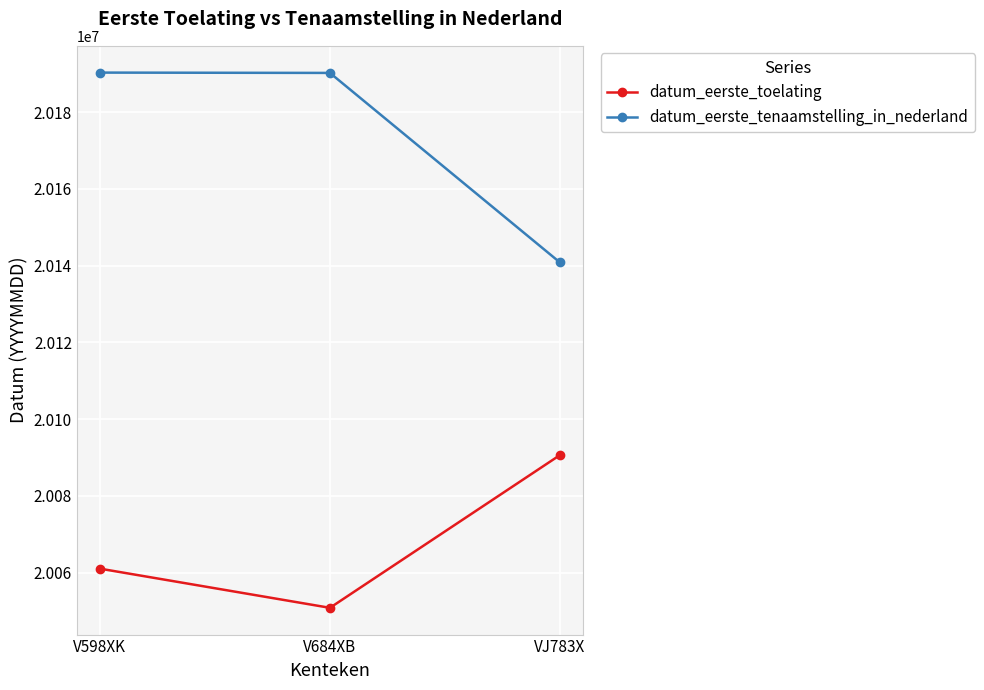

What is the sum of the datum_eerste_toelating values at V598XK and VJ783X?

40151632